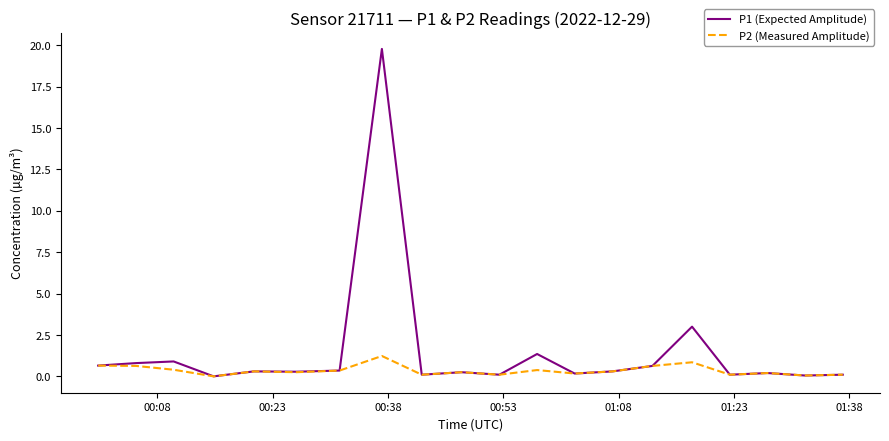

Which series has the largest range (max minus min)?

P1 (Expected Amplitude)